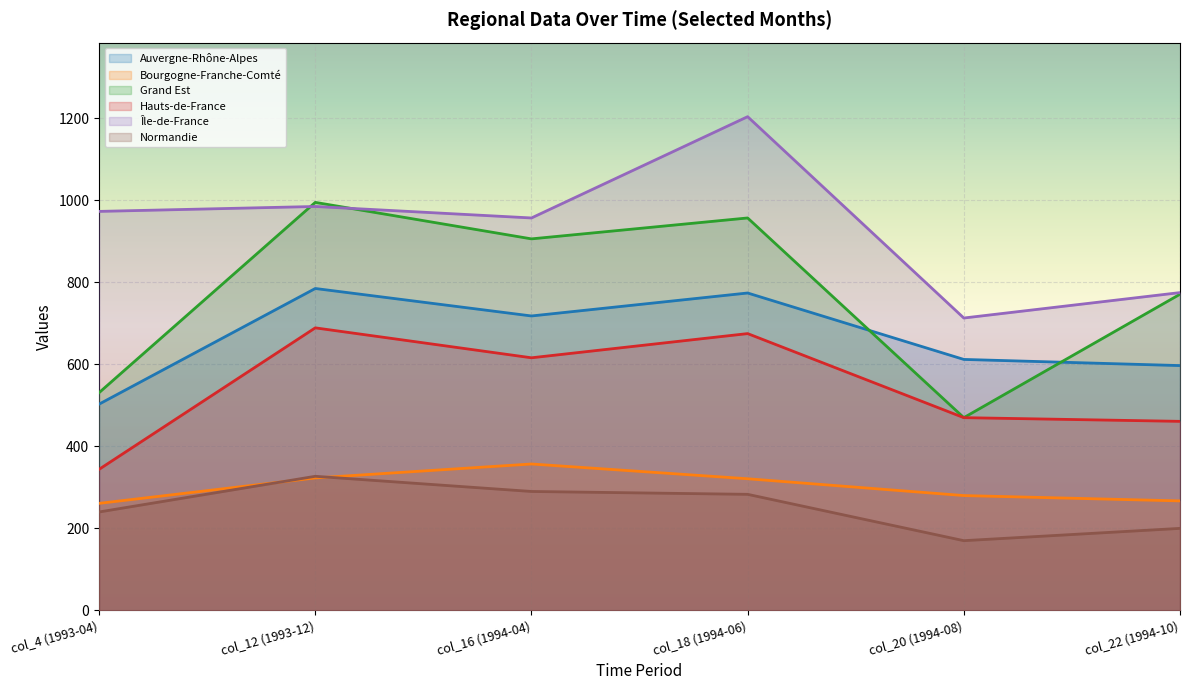

In Hauts-de-France, how many points are lower than both neighbors (excluding endpoints)?

1